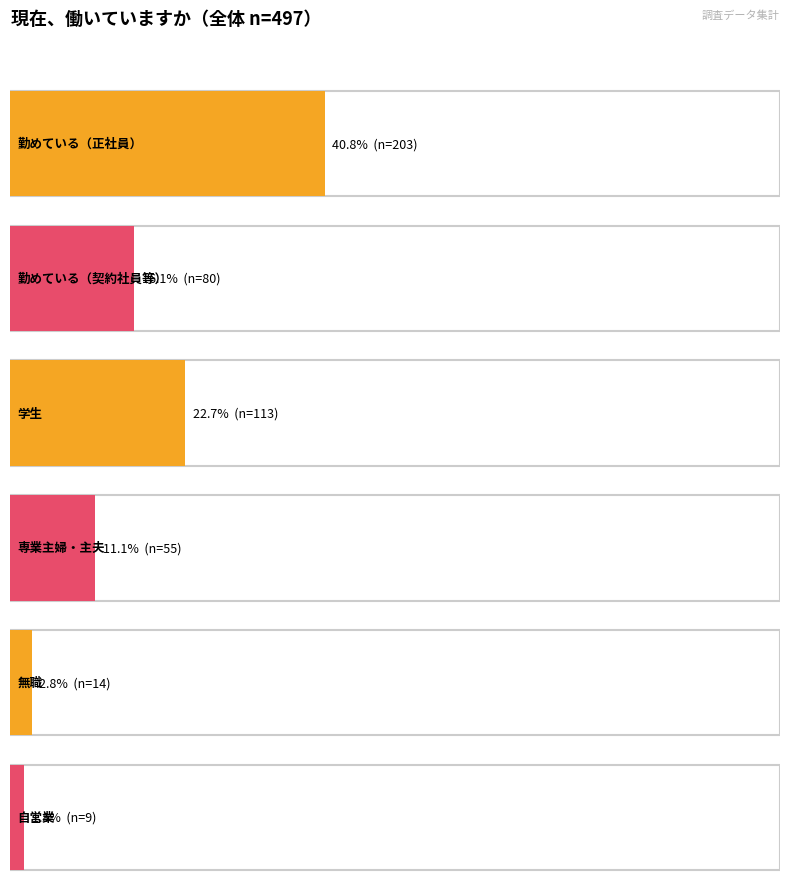

The 勤めている（正社員） series shows 7 at 400～449. True or false?

False